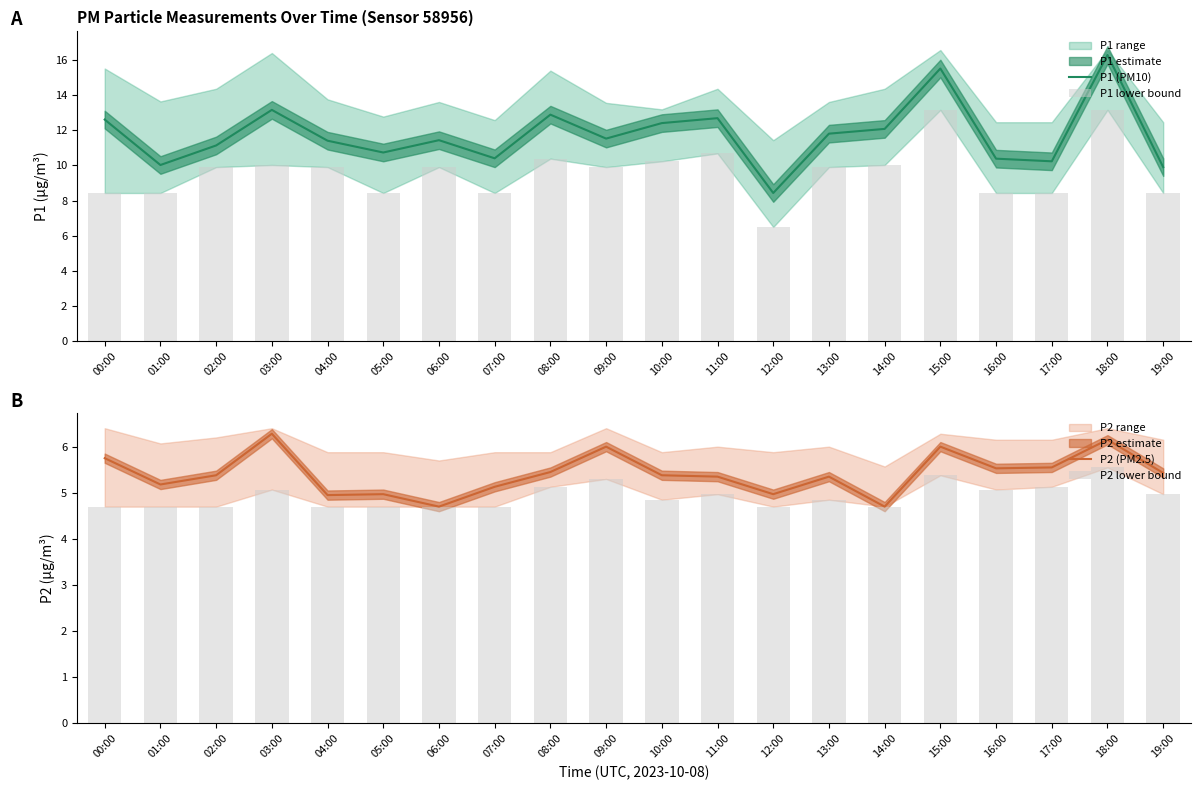

The P1 (PM10) series shows 11.8 at 13:00. True or false?

True